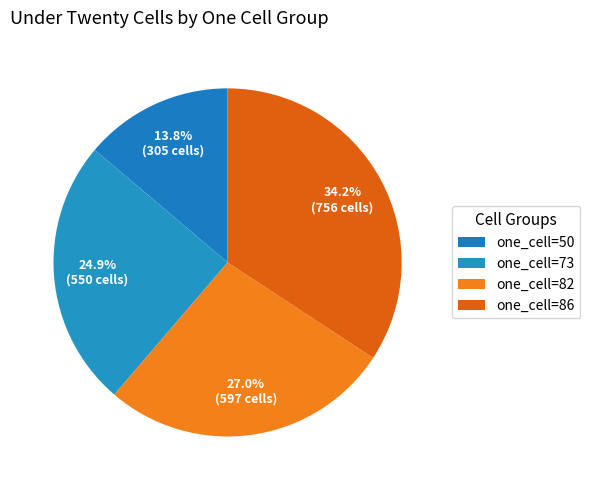

How many slices are in this pie chart?

4